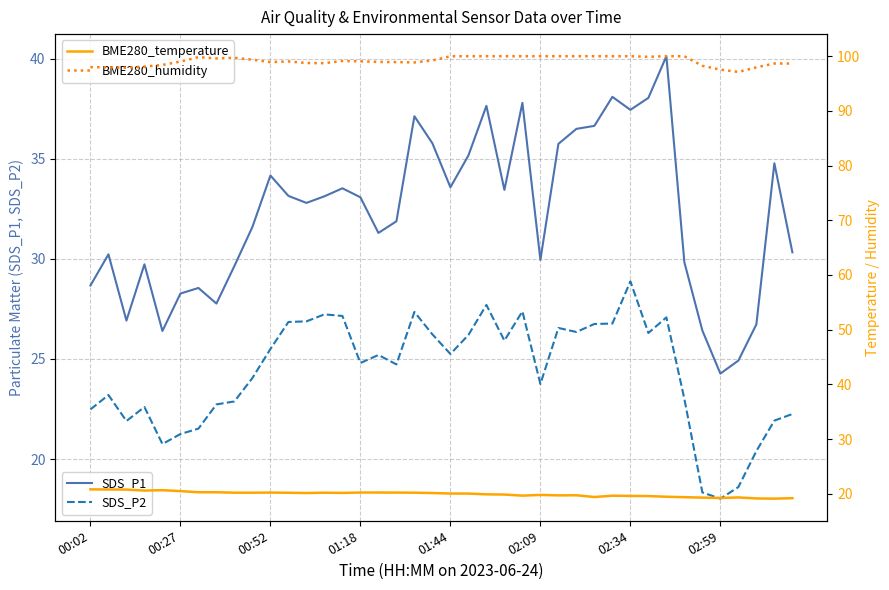

Which category has the lowest value in the SDS_P2 series?

02:59